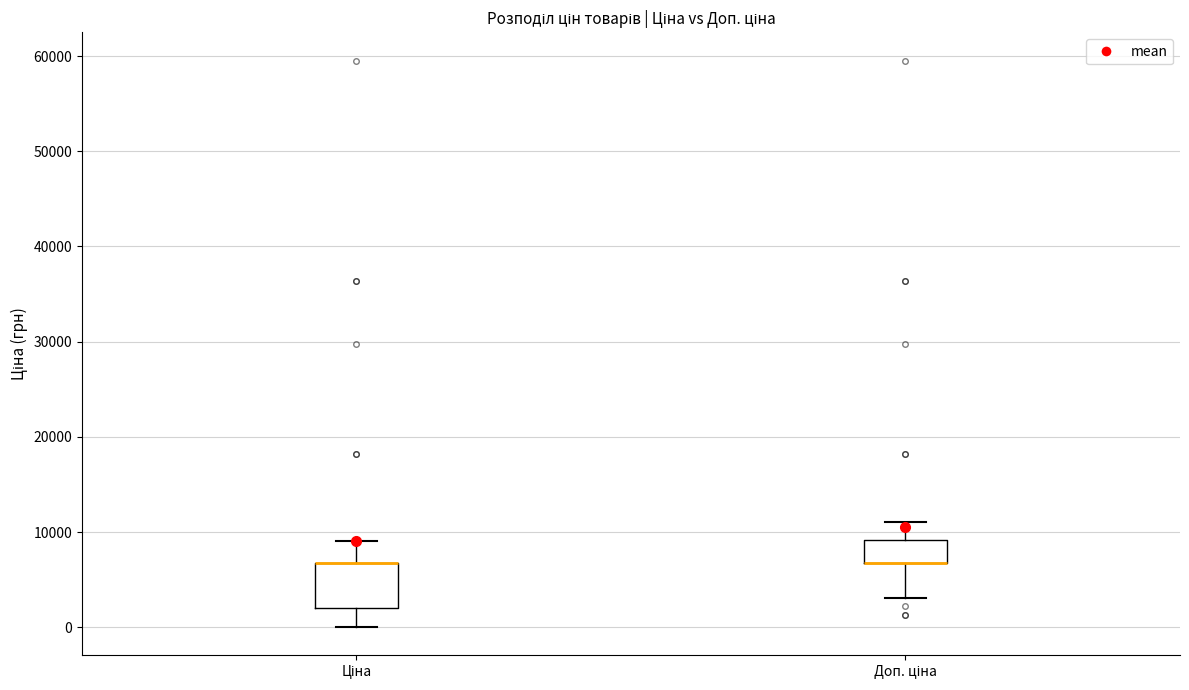

Which box is the tallest, from its lower edge to its upper edge?

Ціна